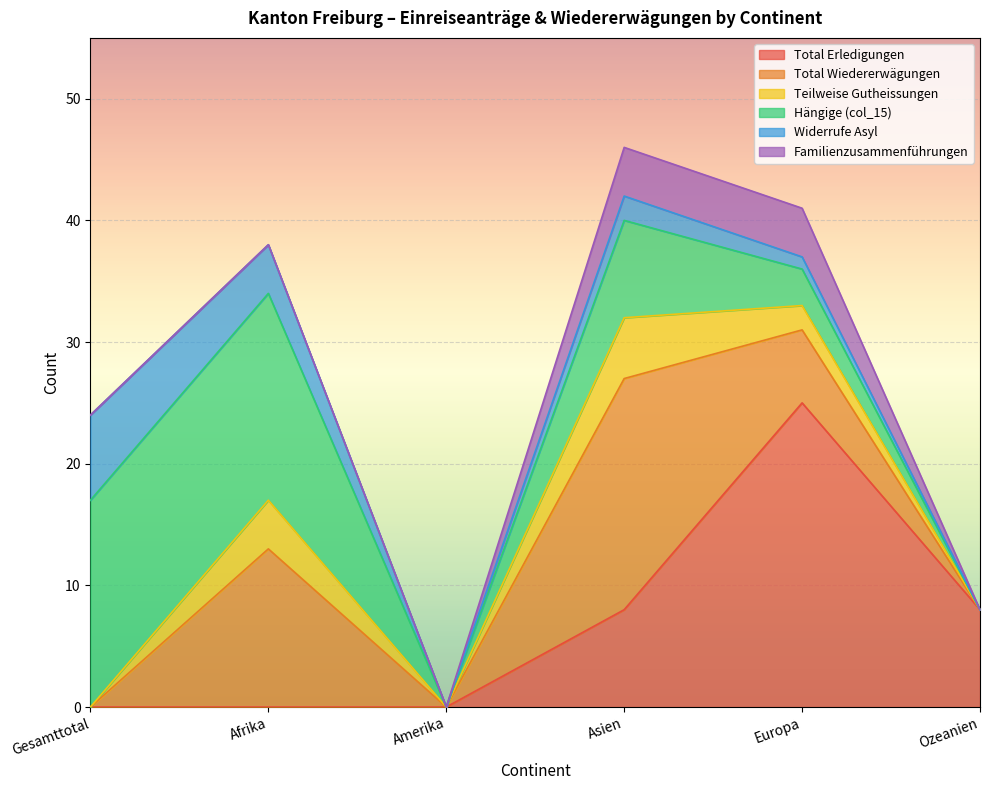

The Total Erledigungen series shows -9 at Amerika. True or false?

False